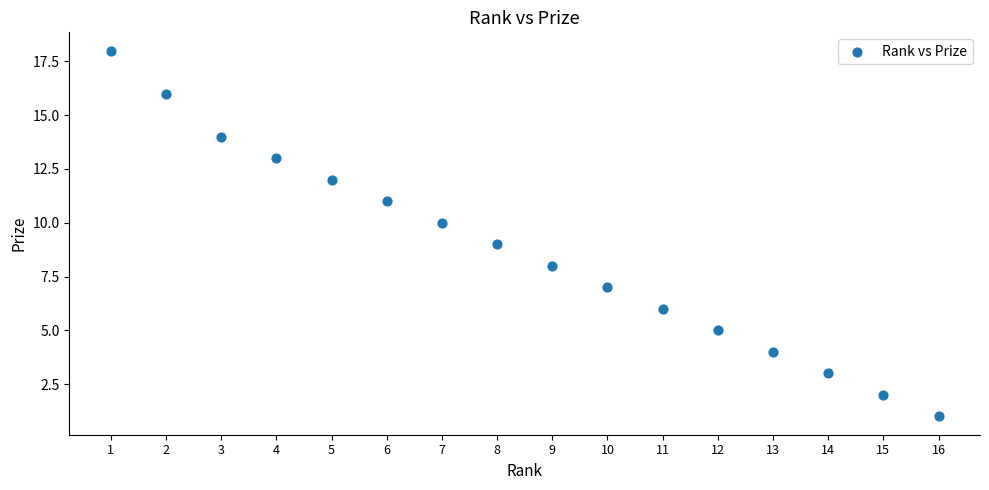

What is the range of Y values (max minus min)?

17